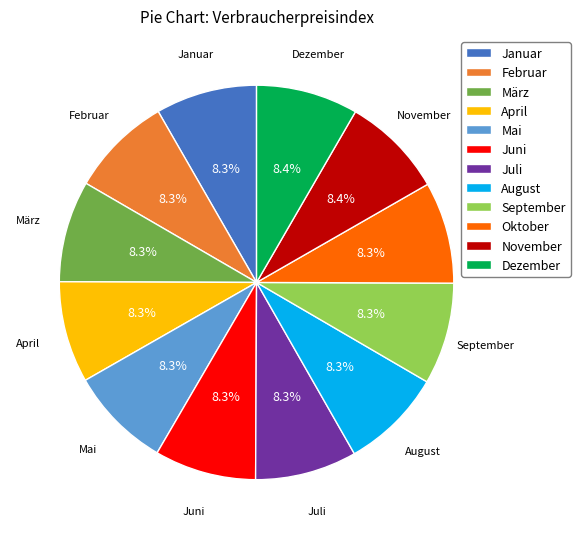

How many slices are in this pie chart?

12